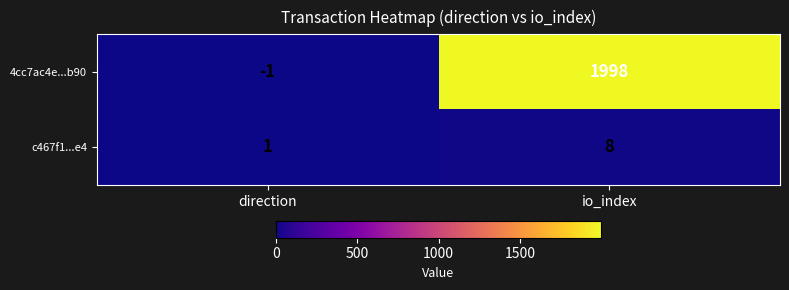

What is the spread (max minus min) of values at io_index?

1990